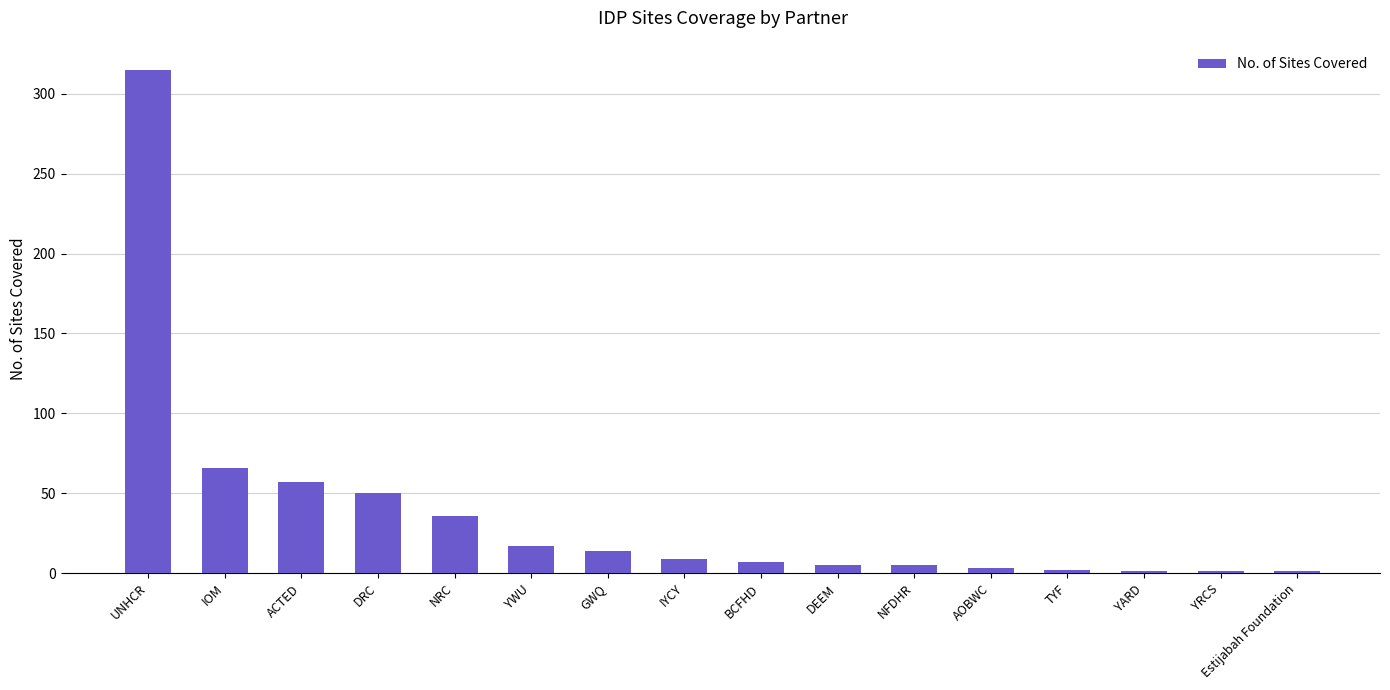

At which label is the value closest to 158?

IOM